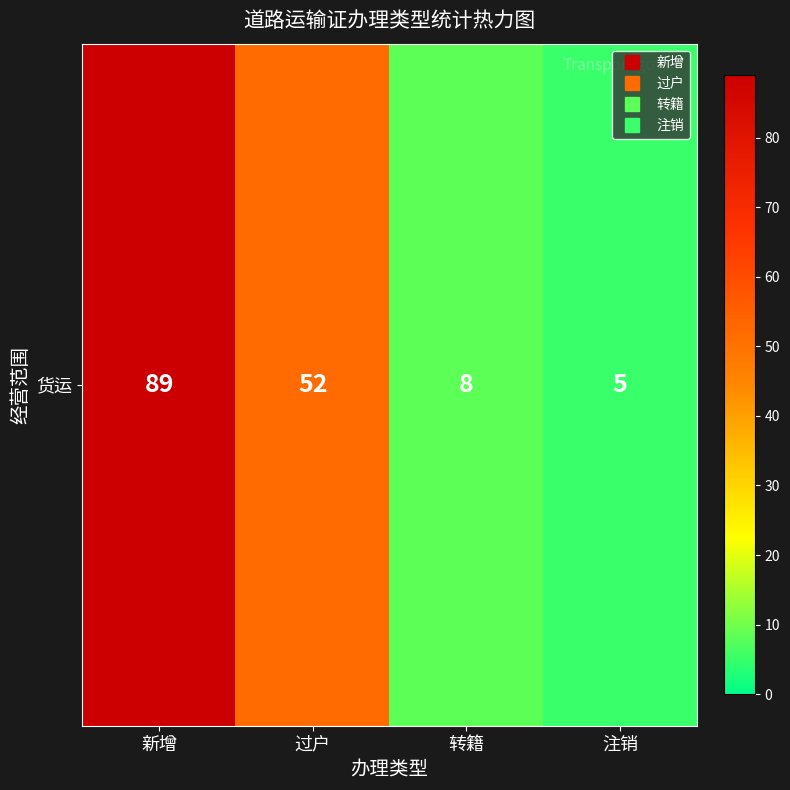

Reading left to right, transcribe all the data shown in this chart.

89	52	8	5